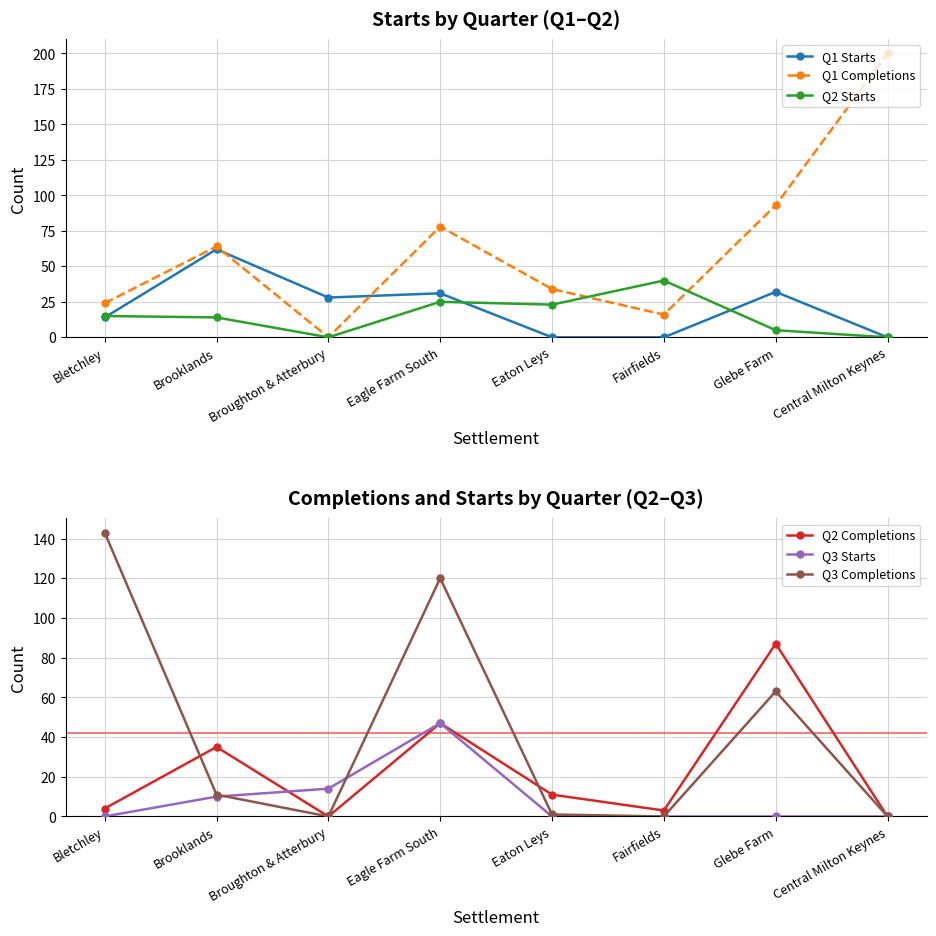

The value of Q3 Starts at Eaton Leys is -20. True or false?

False